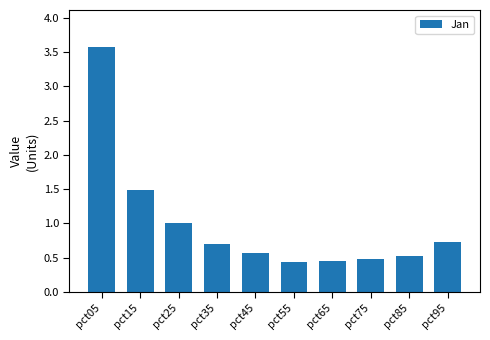

The value at pct25 is 1.0. True or false?

True